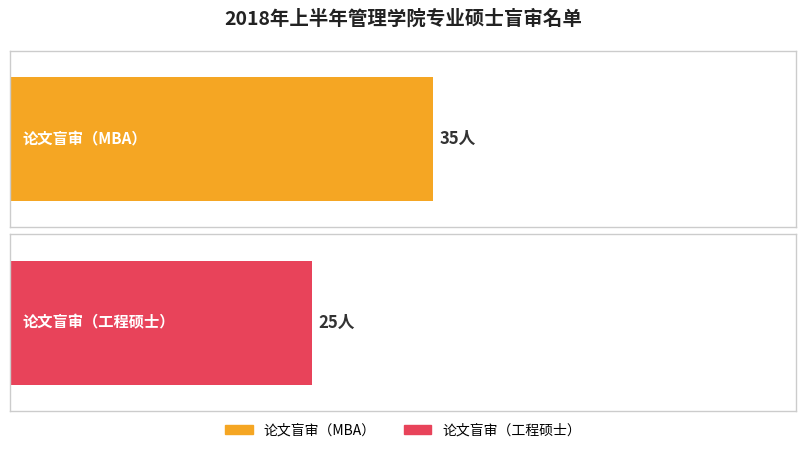

What position from the right is 论文盲审（工程硕士）?

1